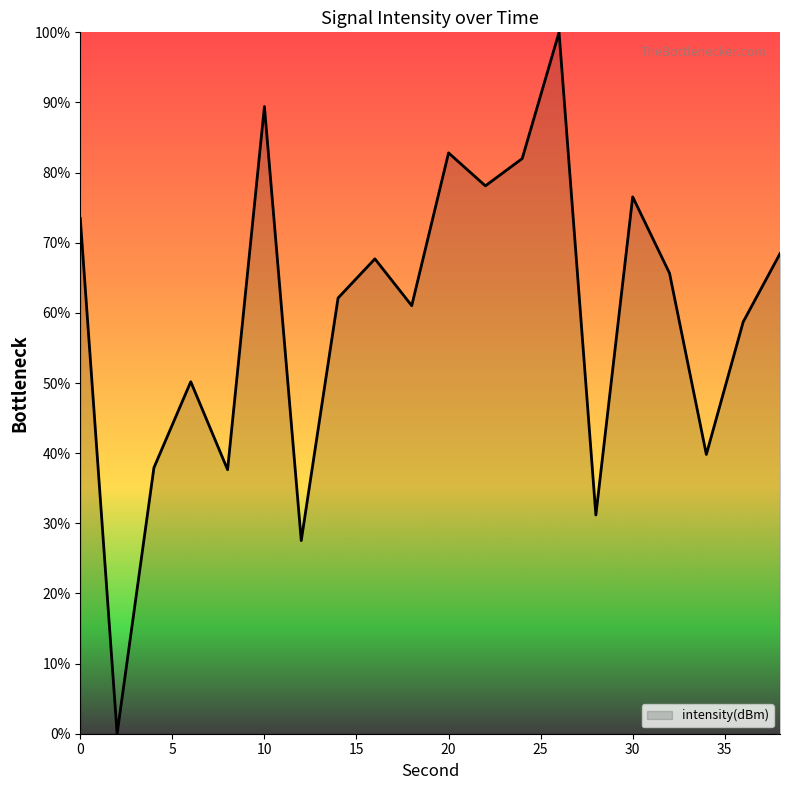

What is the maximum value shown in the chart?

100.0